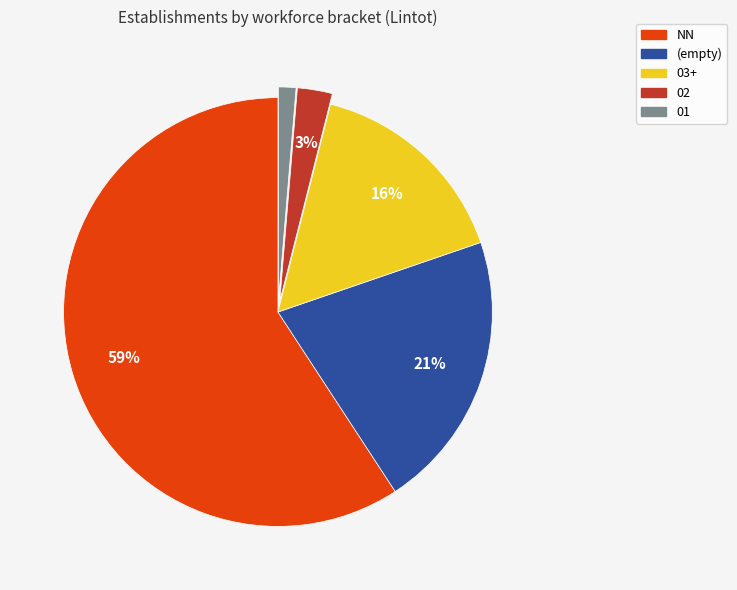

Is there a majority slice in this chart?

Yes